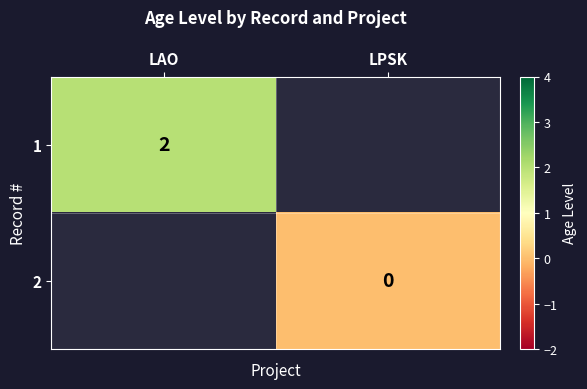

True or false: 1 has a value of 2 at LAO.

True